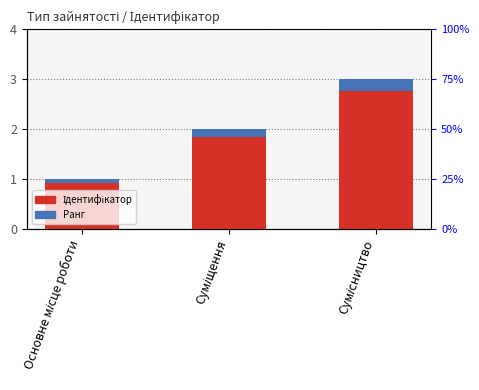

Rank the series by their maximum value, from highest to lowest.

Ідентифікатор, Ранг